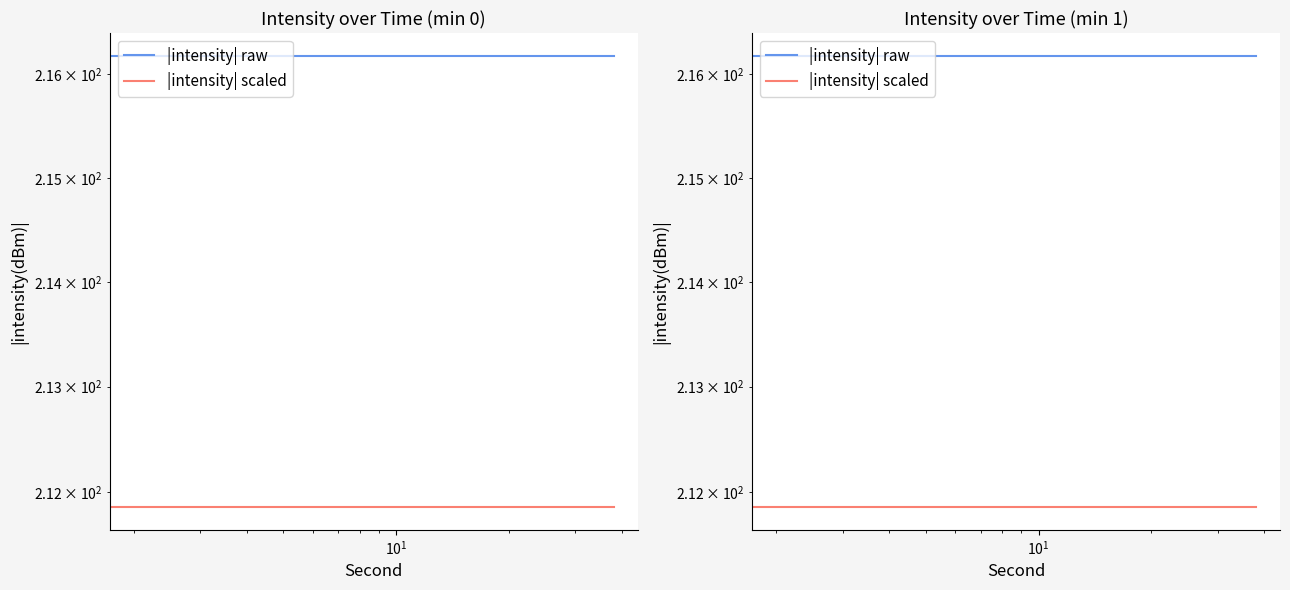

How many lines are shown in the chart?

2